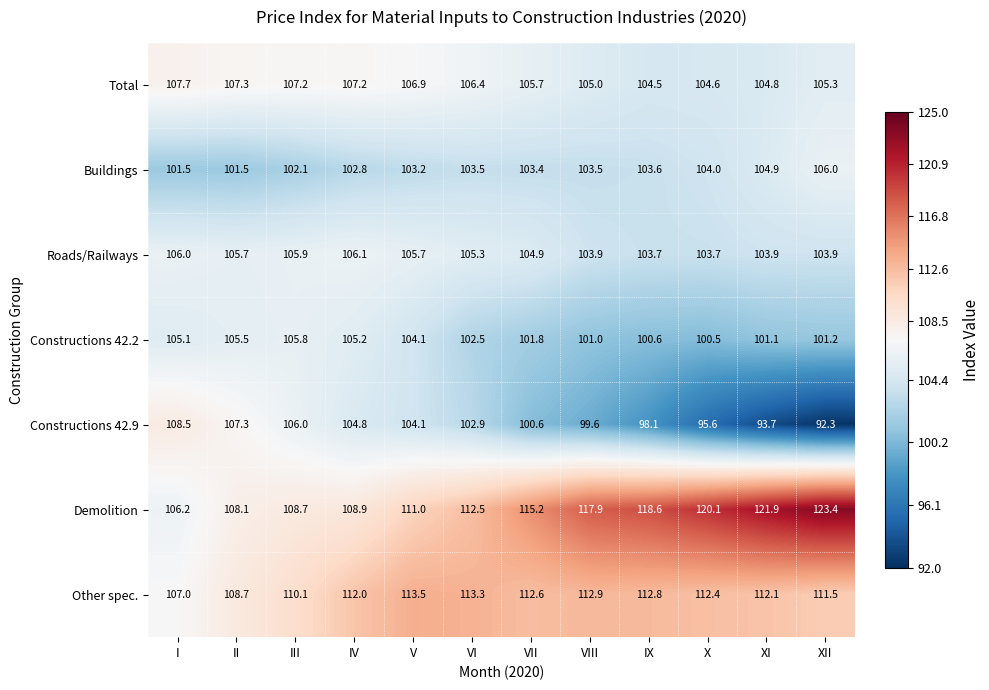

What value does the Constructions 42.2 series have at VIII?

101.0